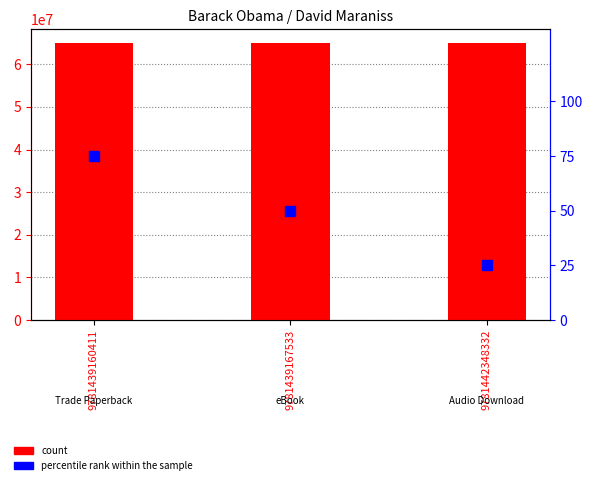

Which series reaches the minimum Y coordinate?

percentile rank within the sample